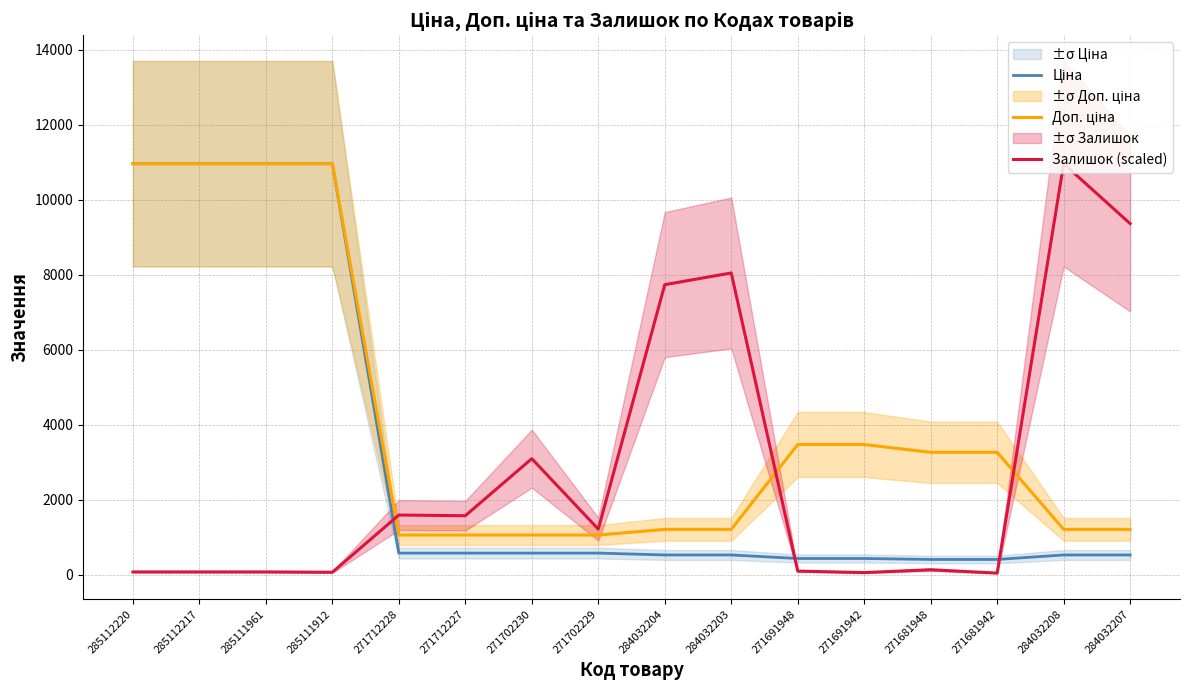

How many categories are shown in the chart?

16